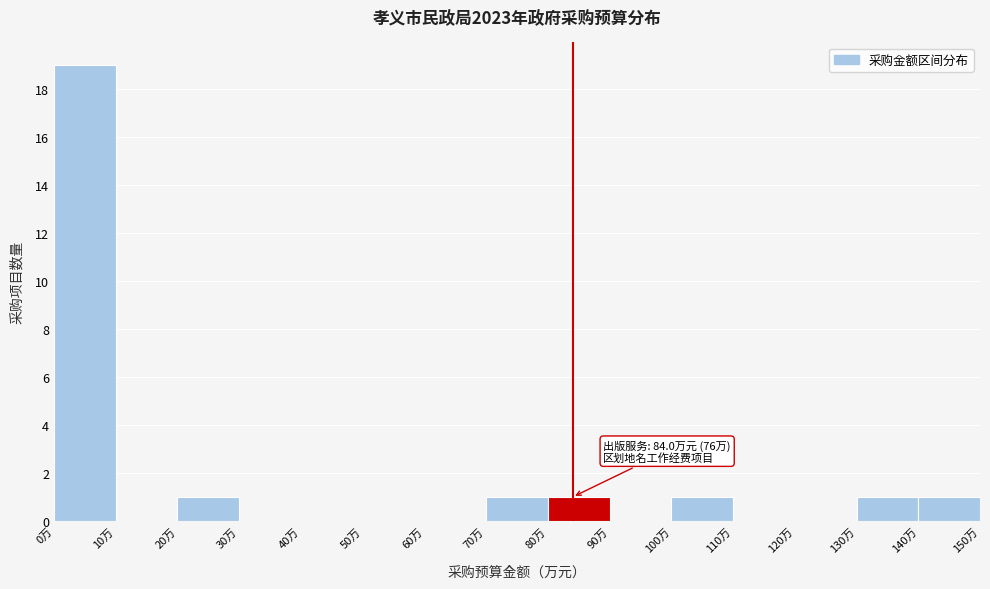

Which range on the x-axis has the tallest bar?

0 to 10